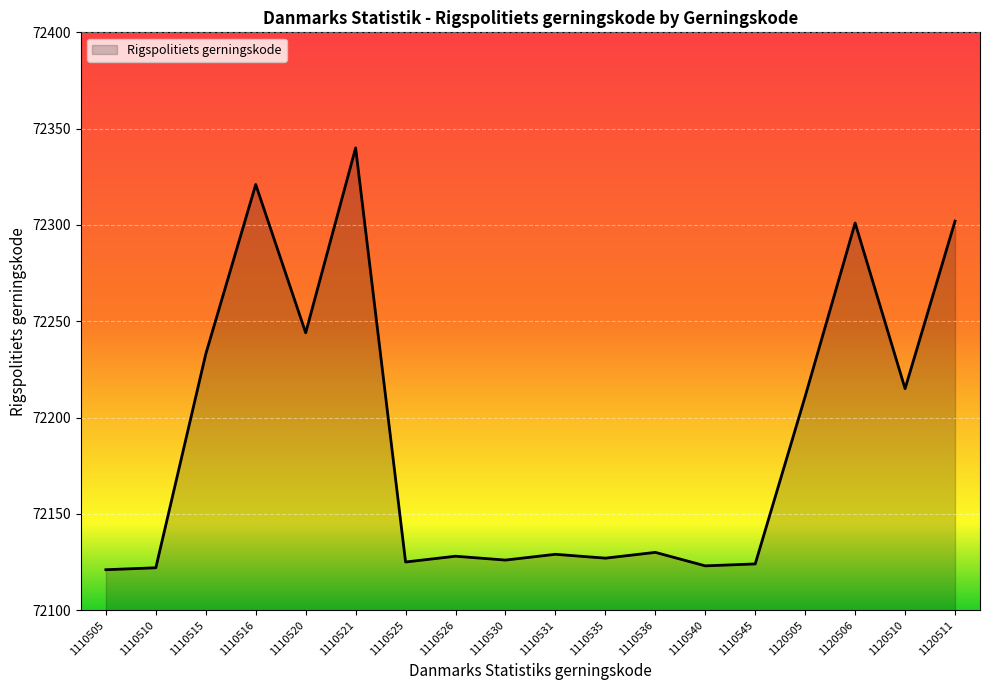

The value at 1110521 is 72340. True or false?

True